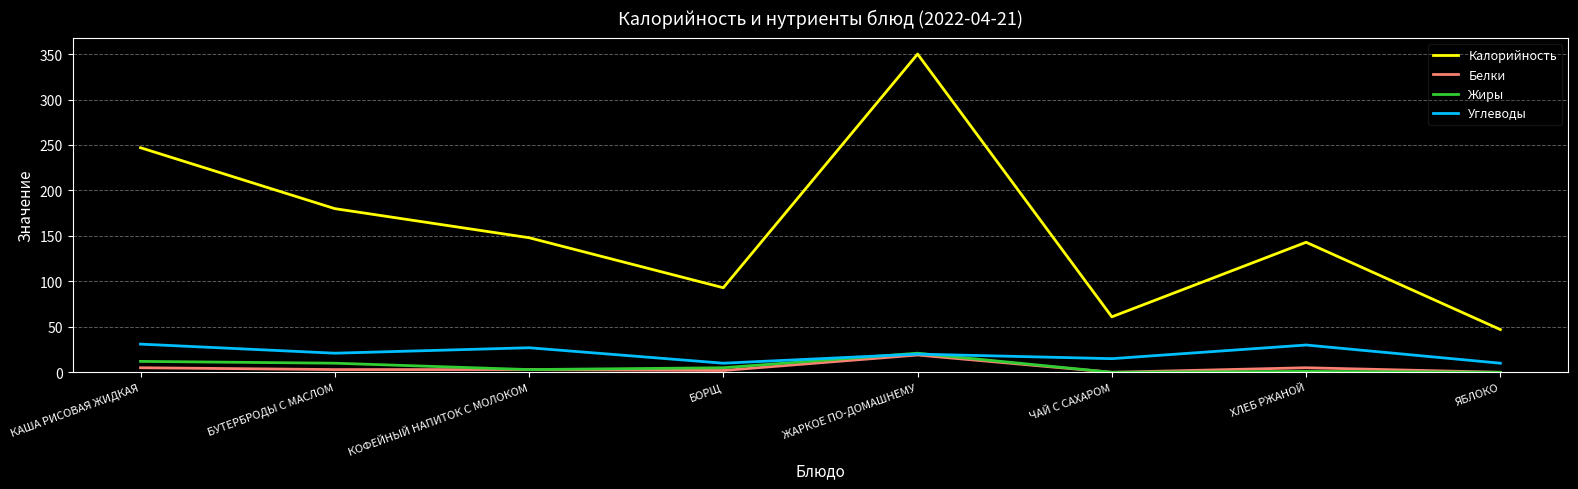

What is the difference between the maximum and second lowest values in the Белки series?

19